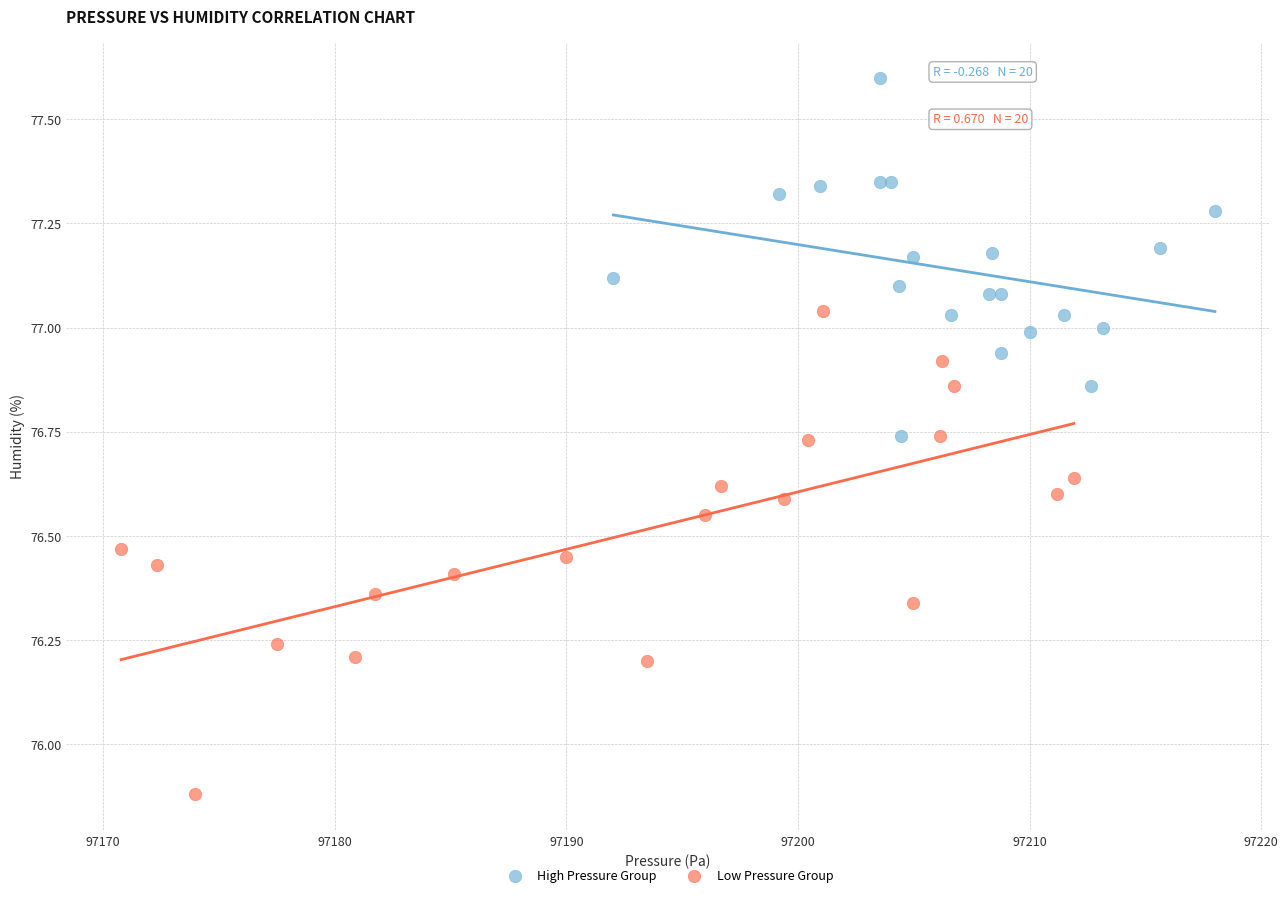

Which series has the largest Y range (max minus min)?

Low Pressure Group